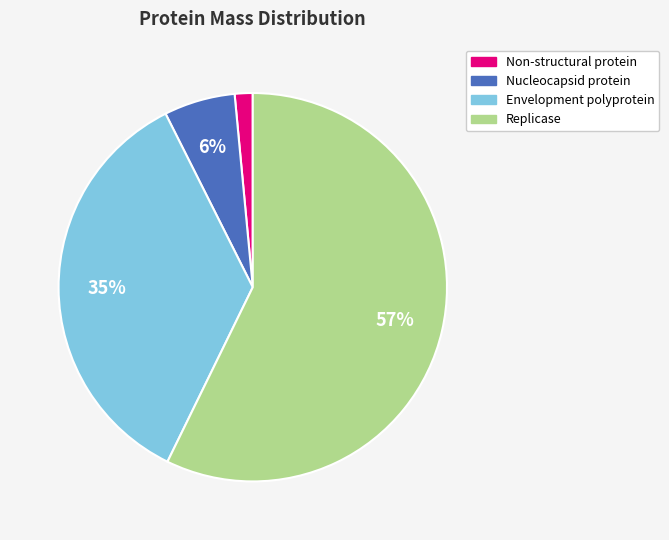

Do Non-structural protein and Nucleocapsid protein together represent more than half of the pie?

No